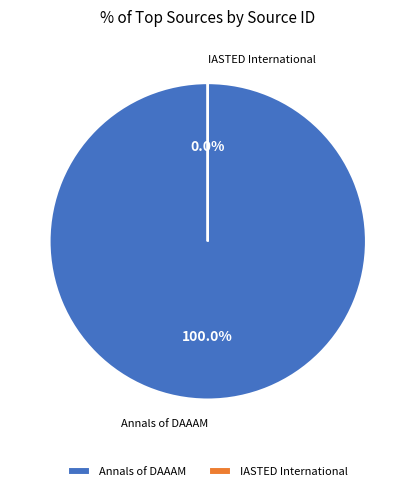

Does IASTED International represent more than half of the total?

No